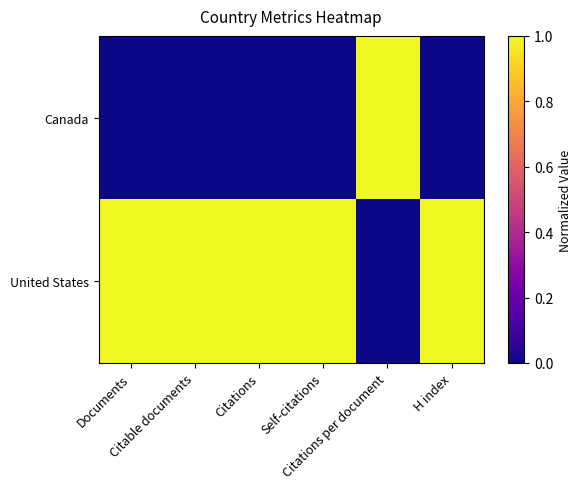

List the series in order of their peak value, highest first.

Canada, United States